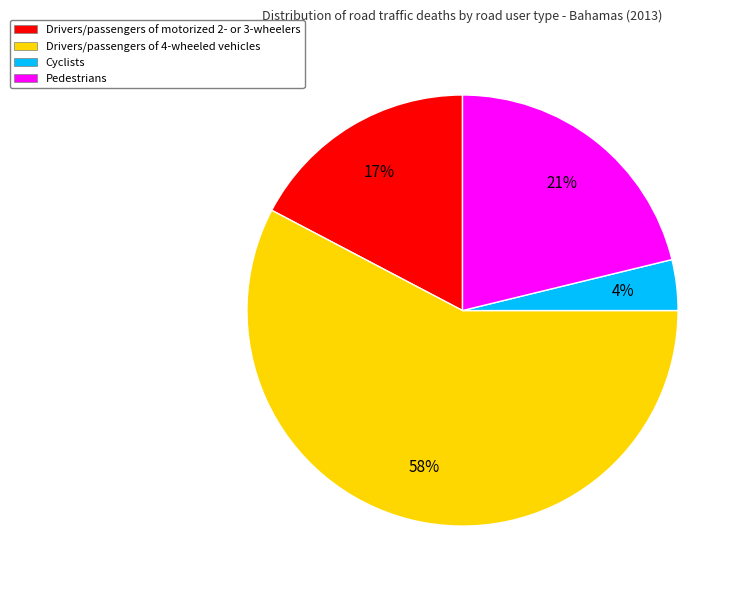

What is the smallest slice in the pie chart?

Cyclists